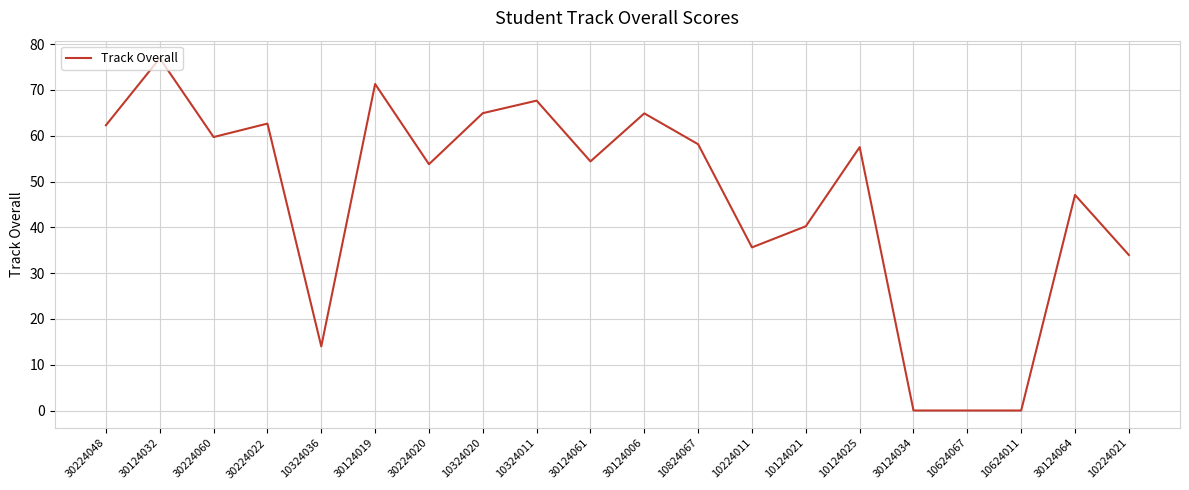

The value at 30124006 is 64.9. True or false?

True